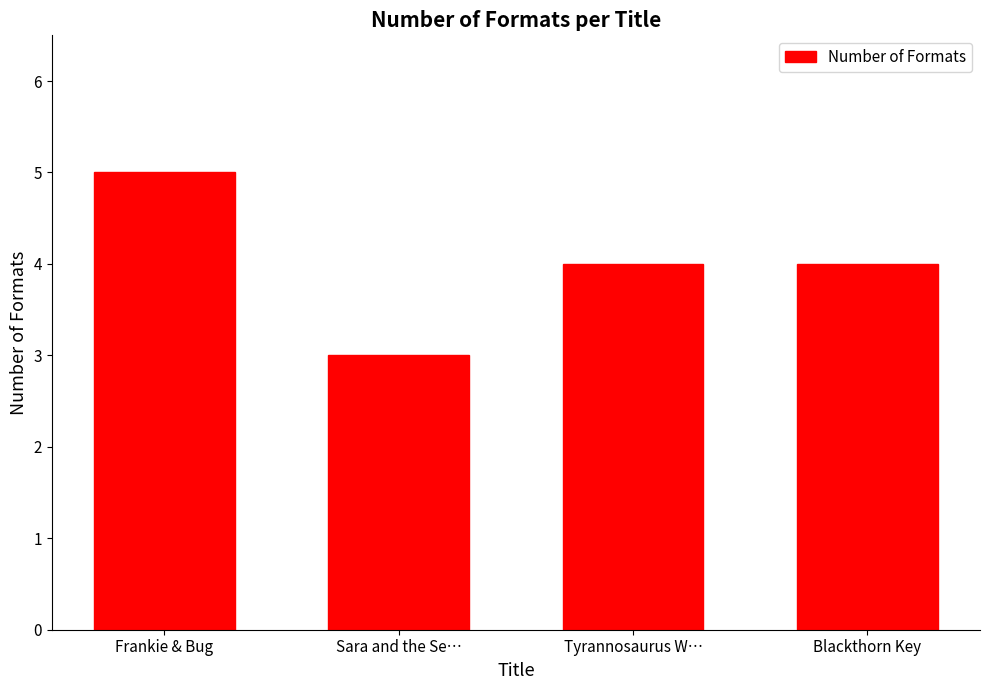

Which has a higher value, Tyrannosaurus W… or Frankie & Bug?

Frankie & Bug